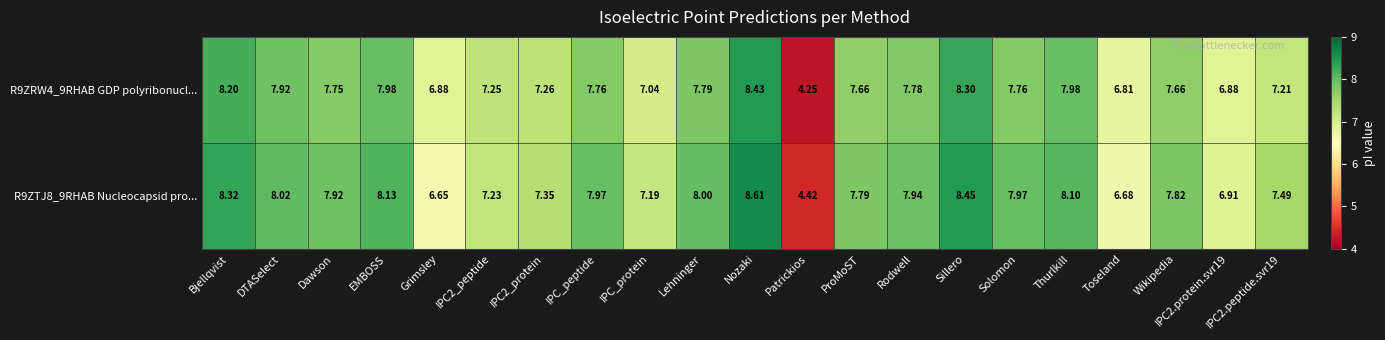

Which label corresponds to the largest value in the chart?

Nozaki